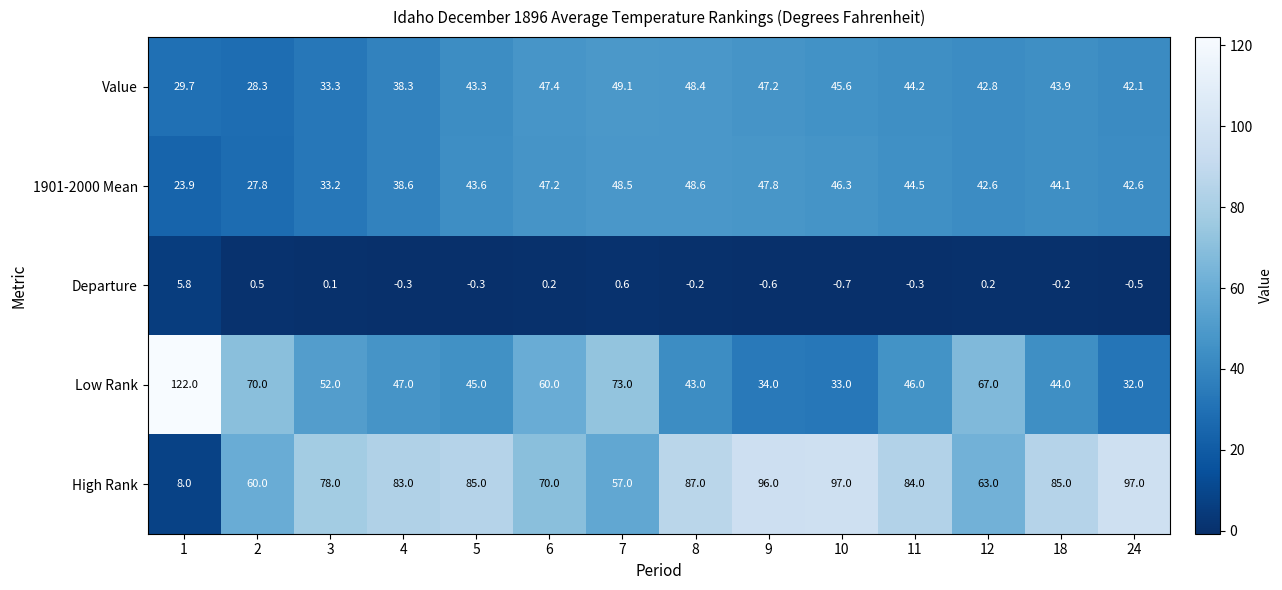

What is the smallest value displayed?

-0.7